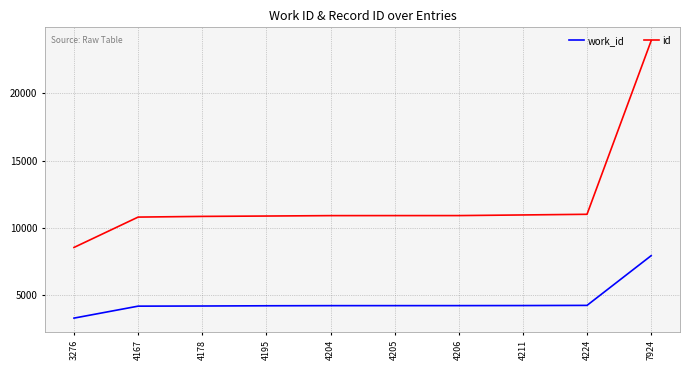

The work_id series shows 4224 at 4224. True or false?

True